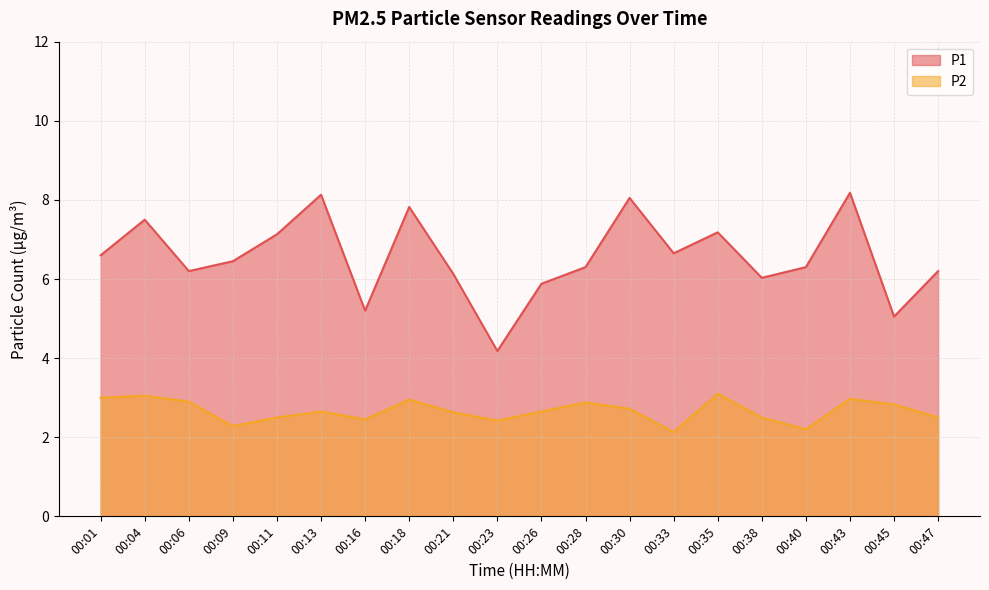

Which label corresponds to the smallest value in the chart?

00:33